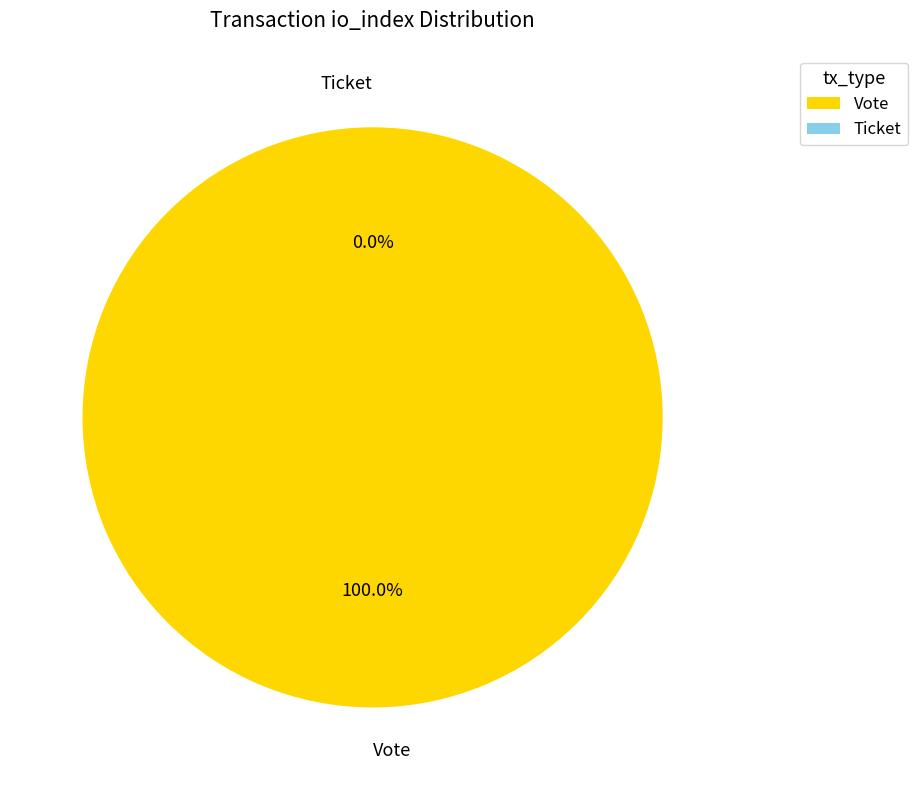

The Vote slice represents 99% of the pie. True or false?

False